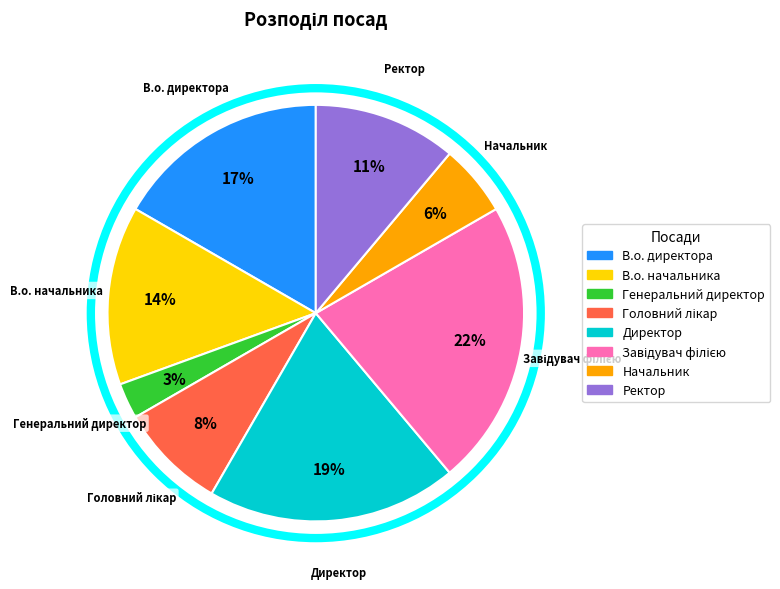

To the nearest percent, what portion does Ректор represent?

11%